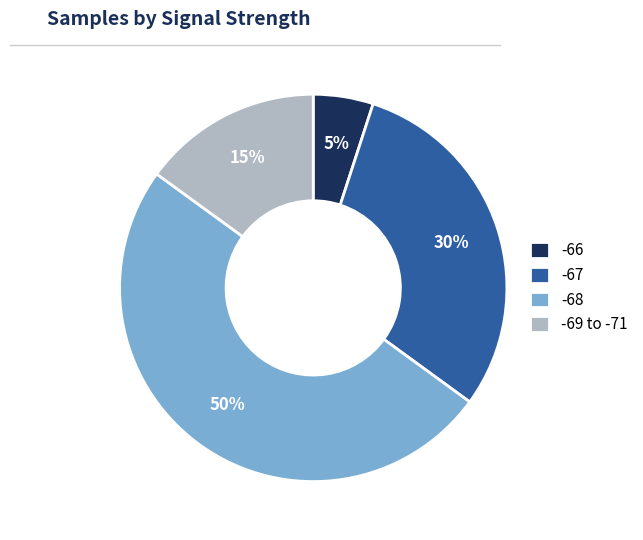

Which has a higher value, -67 or -66?

-67